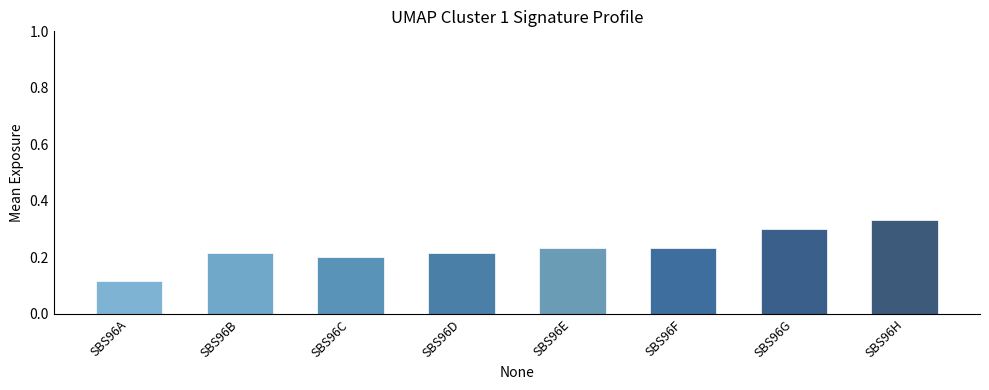

The chart shows a value of 0.2 at SBS96F. True or false?

True